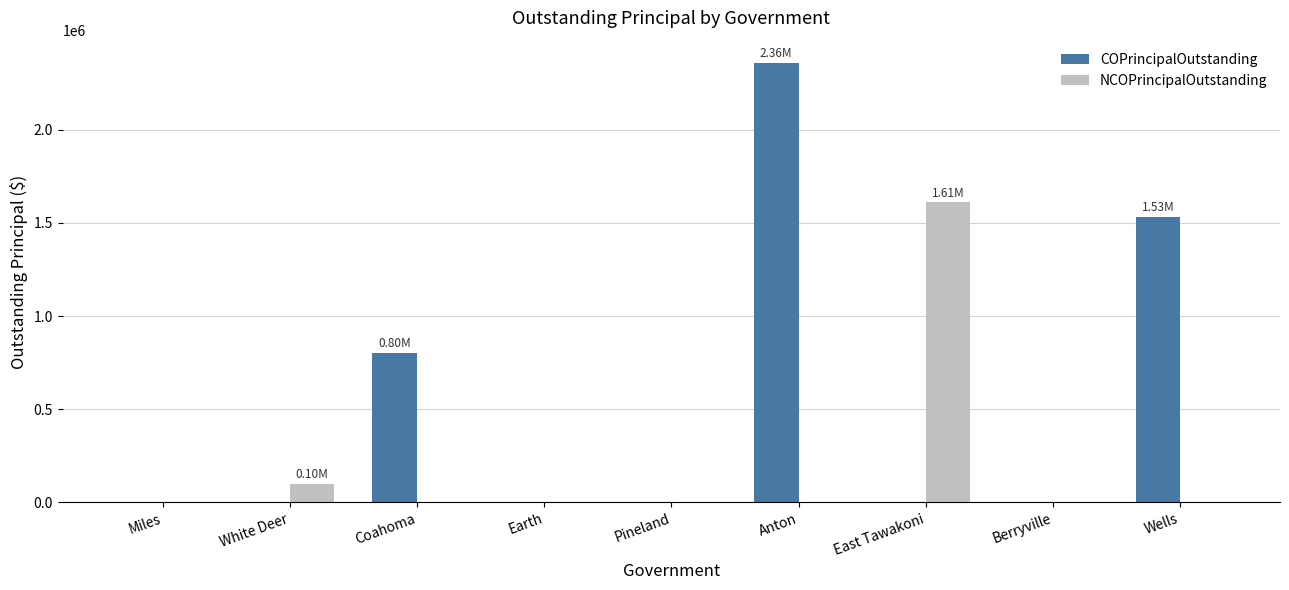

How many series are shown in this chart?

2